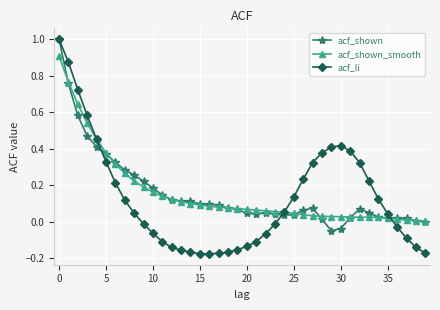

True or false: acf_shown has more than 0 interior local peaks.

True